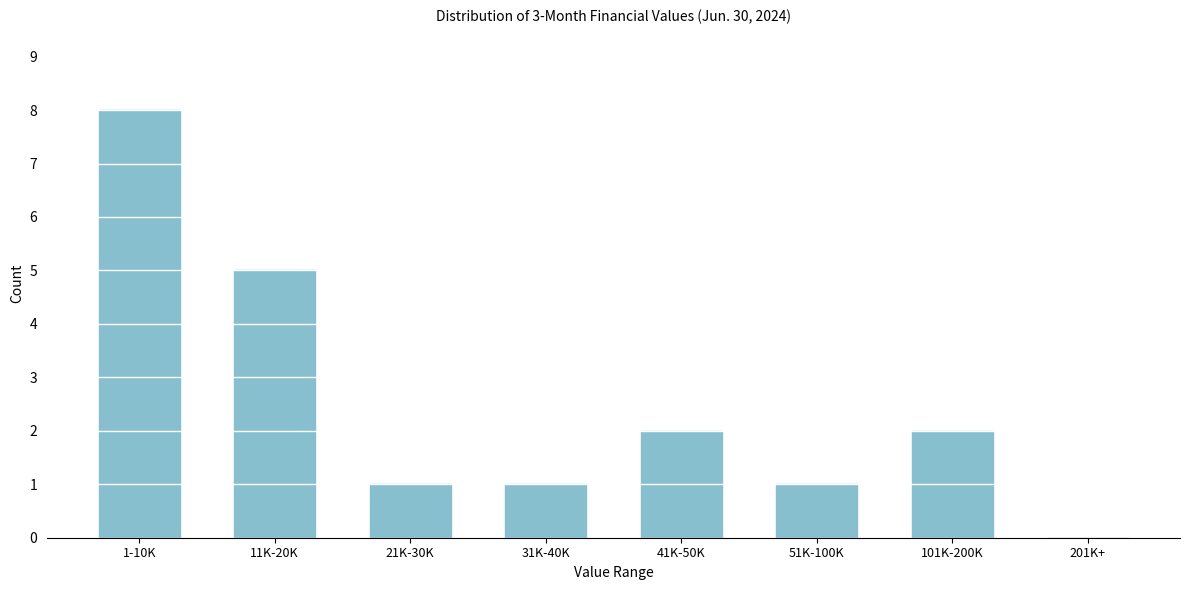

Reading left to right, list all the values displayed in this chart.

1-10K=8	11K-20K=5	21K-30K=1	31K-40K=1	41K-50K=2	51K-100K=1	101K-200K=2	201K+=0